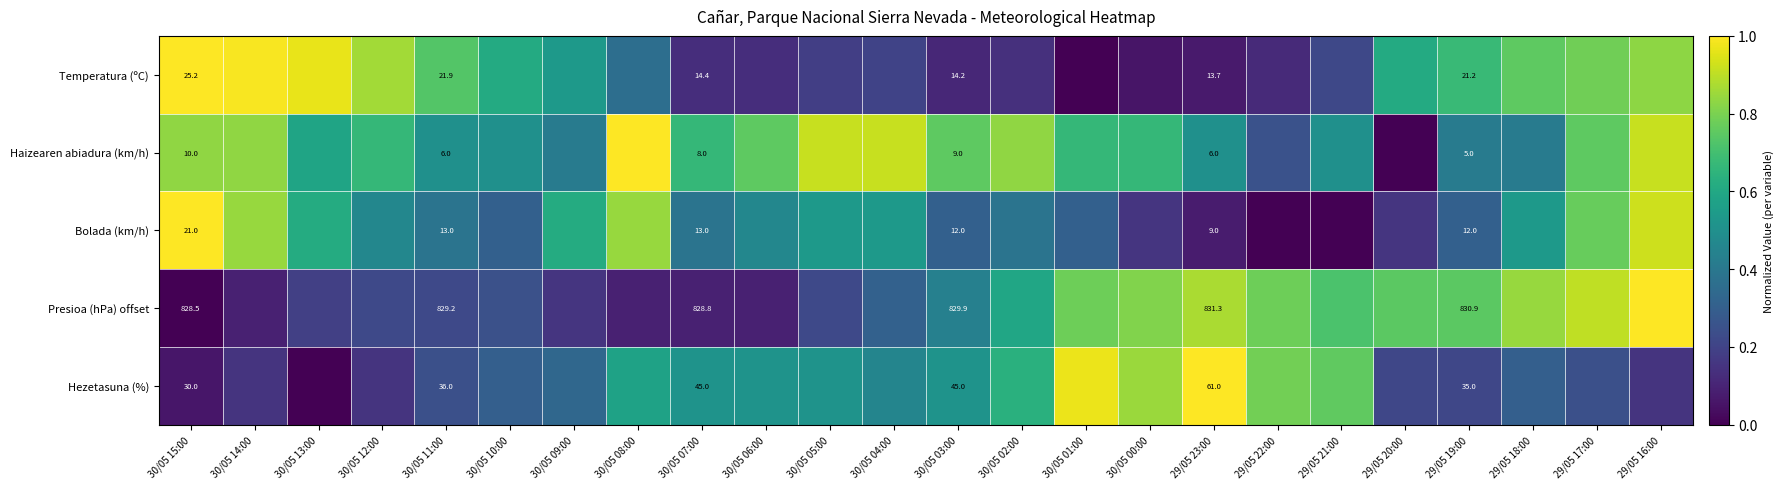

How many values in the Presioa (hPa) offset series exceed 0?

23